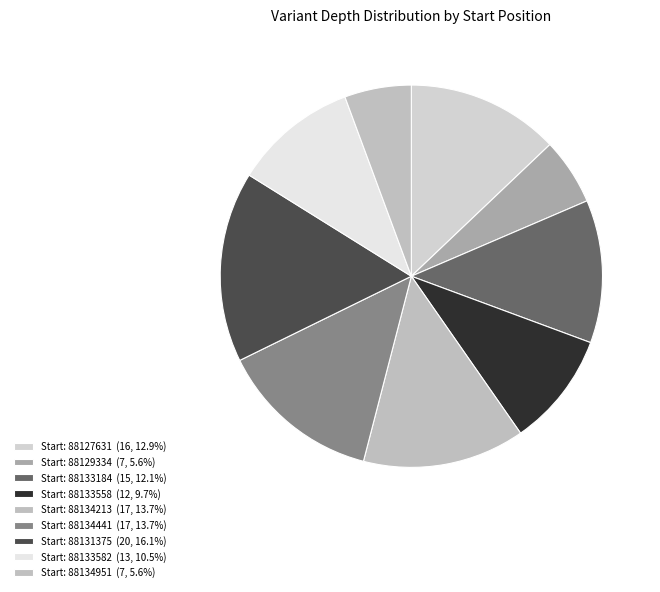

What is the largest slice in the pie chart?

88131375